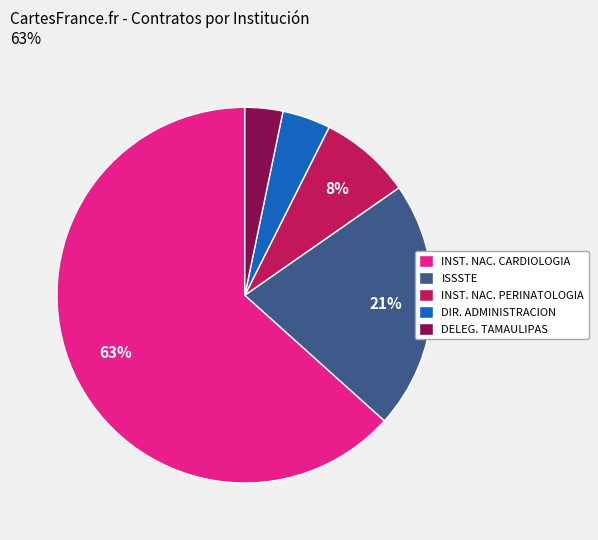

Is it true that INST. NAC. PERINATOLOGIA is 8% of the pie?

True